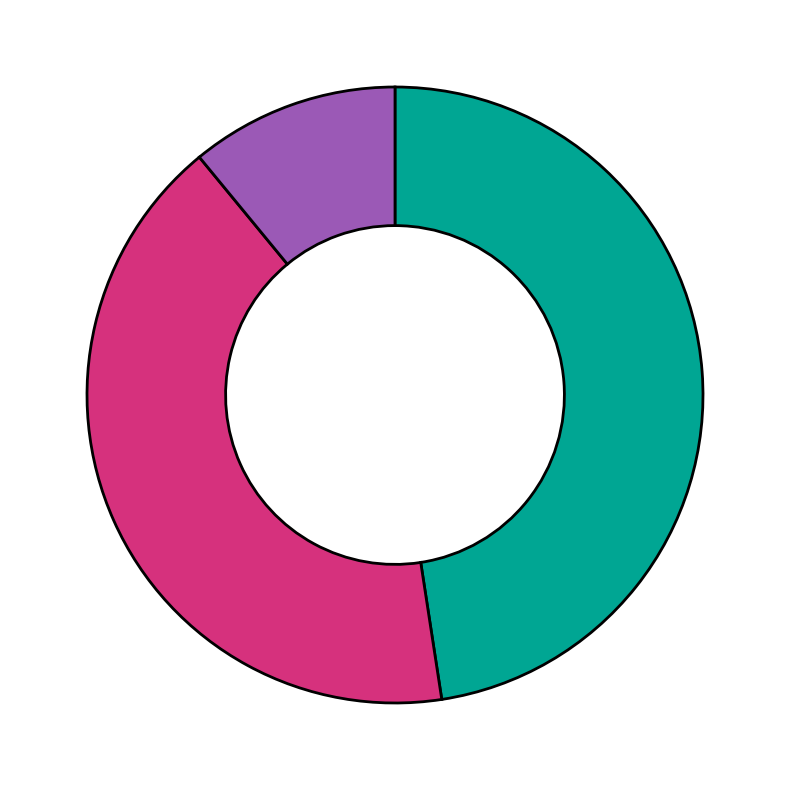

Does any single category account for the majority?

No